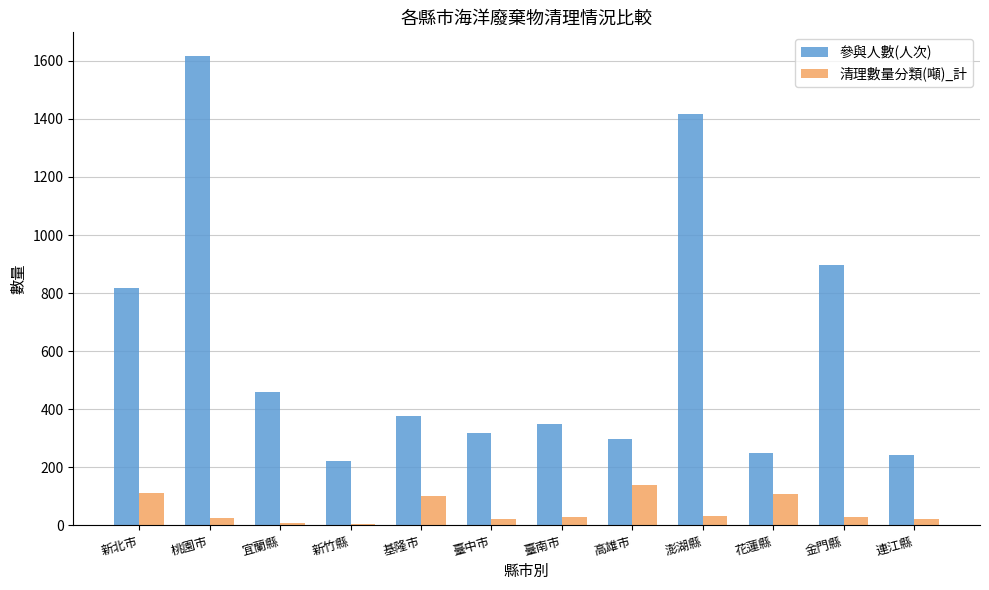

Which label corresponds to the largest value in the chart?

桃園市